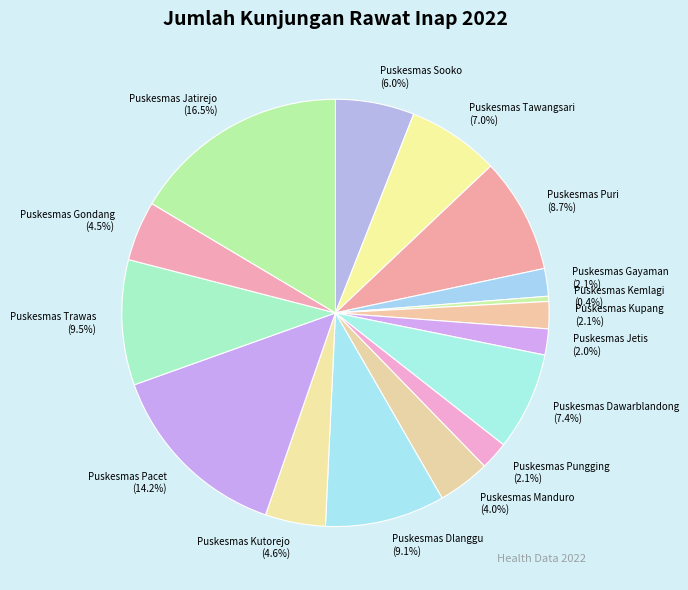

Between Puskesmas Puri and Puskesmas Jatirejo, which is larger?

Puskesmas Jatirejo